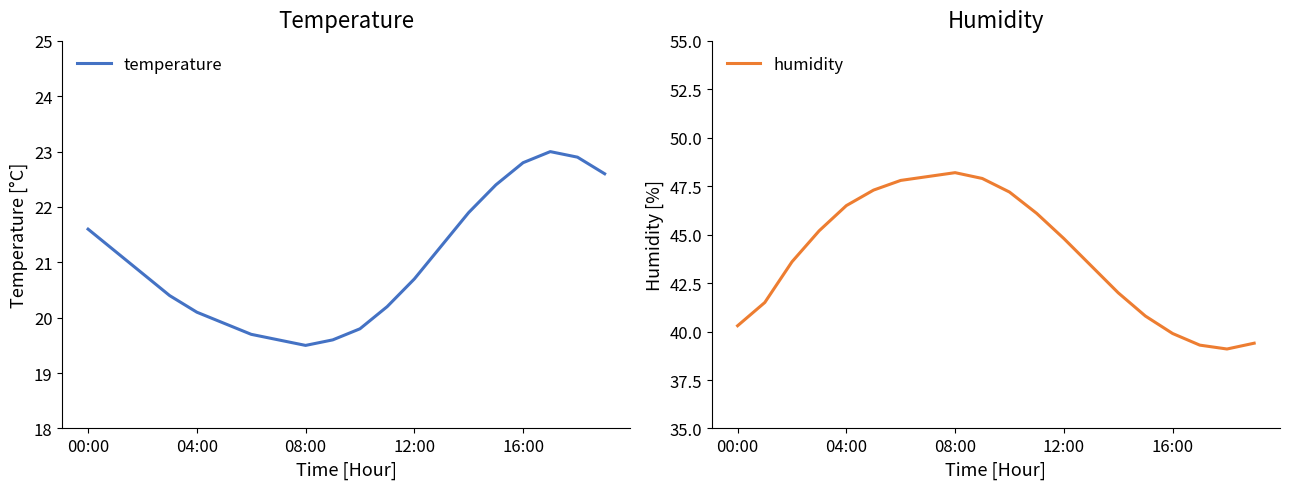

Read the humidity value at 10.

47.2